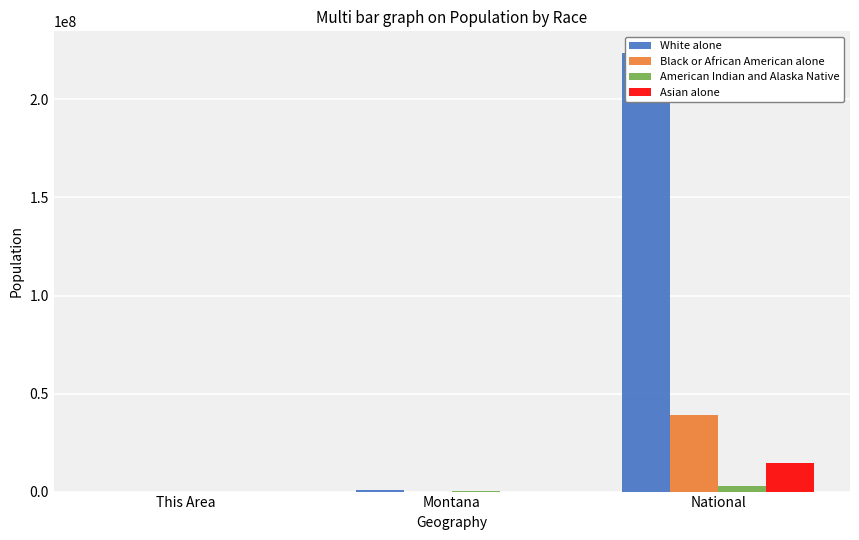

At which label does Black or African American alone reach its minimum?

This Area